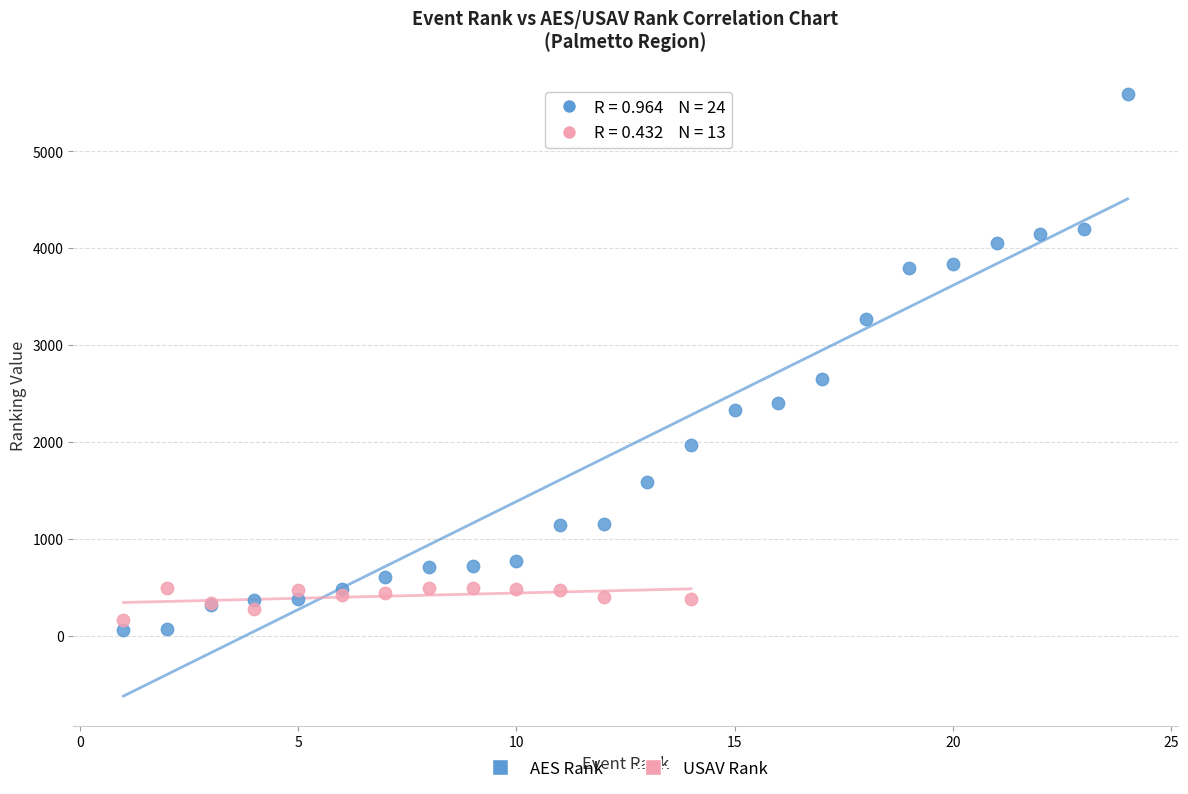

Which series reaches the maximum Y coordinate?

AES Rank